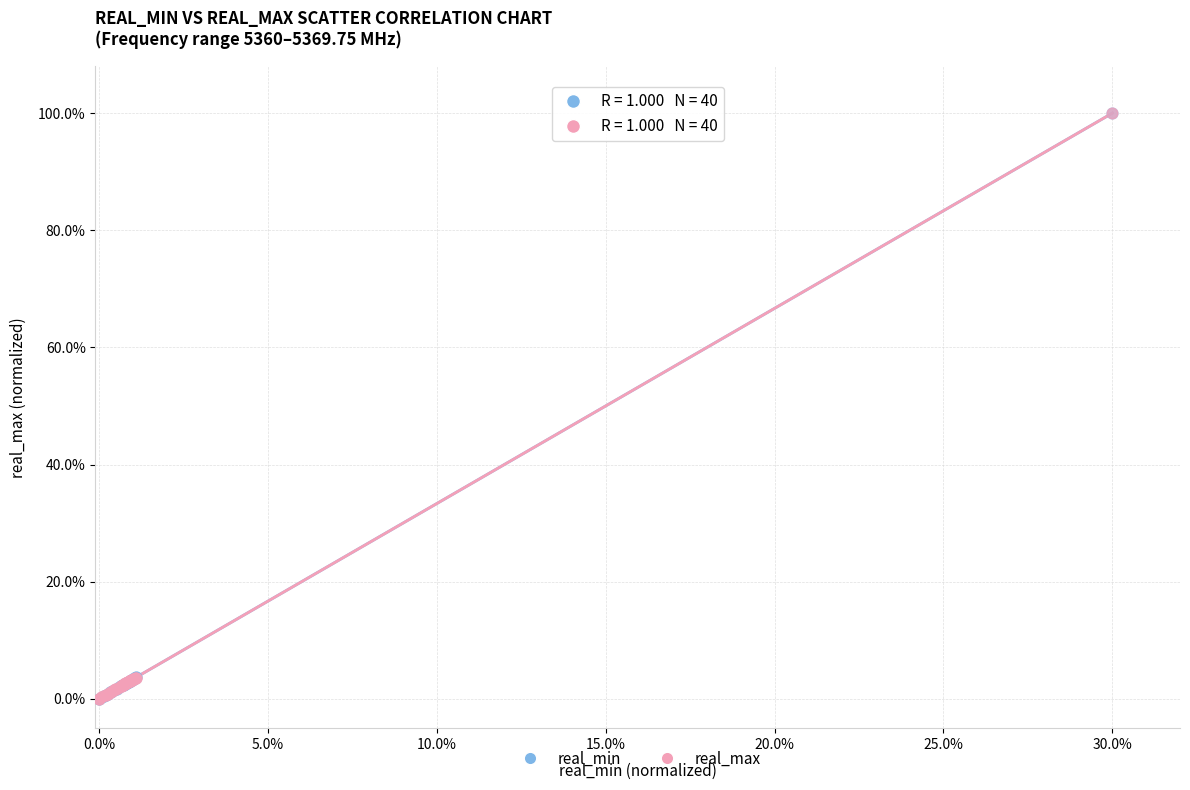

What are all the series names shown in the legend?

real_min, real_max